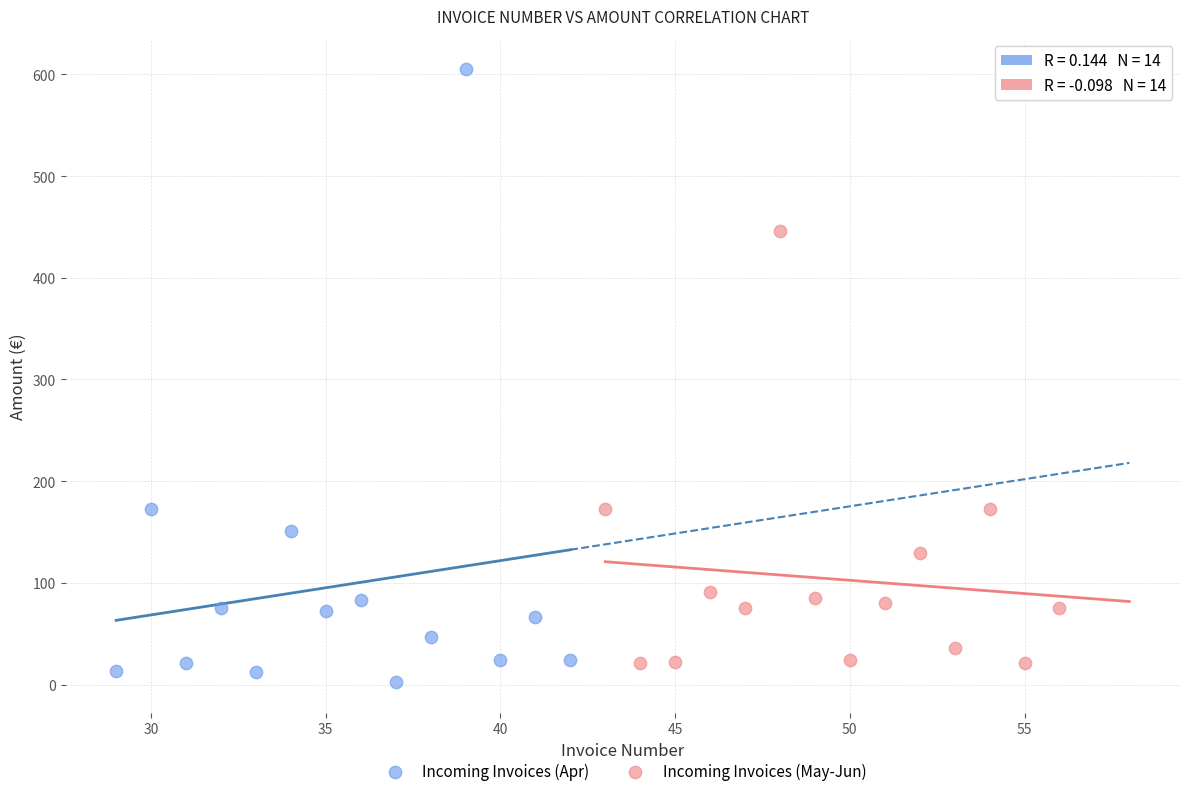

Which series contains the highest Y value?

Incoming Invoices (Apr)